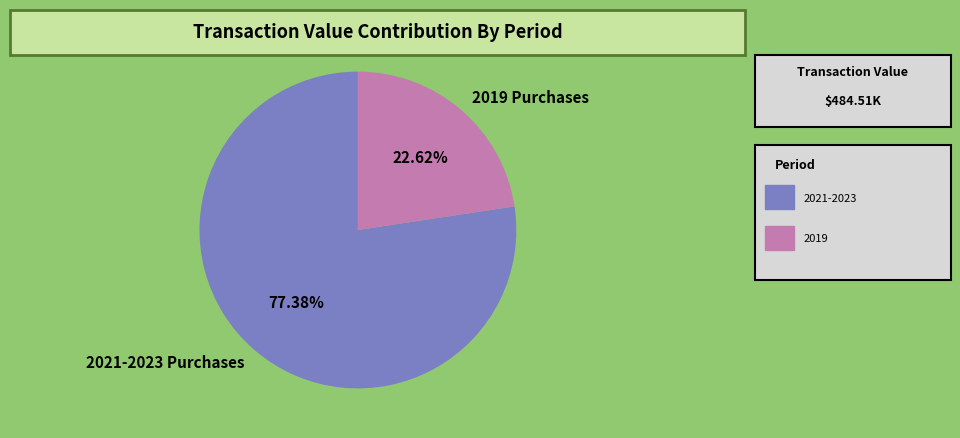

Rank the categories by value from highest to lowest.

2021-2023 Purchases, 2019 Purchases